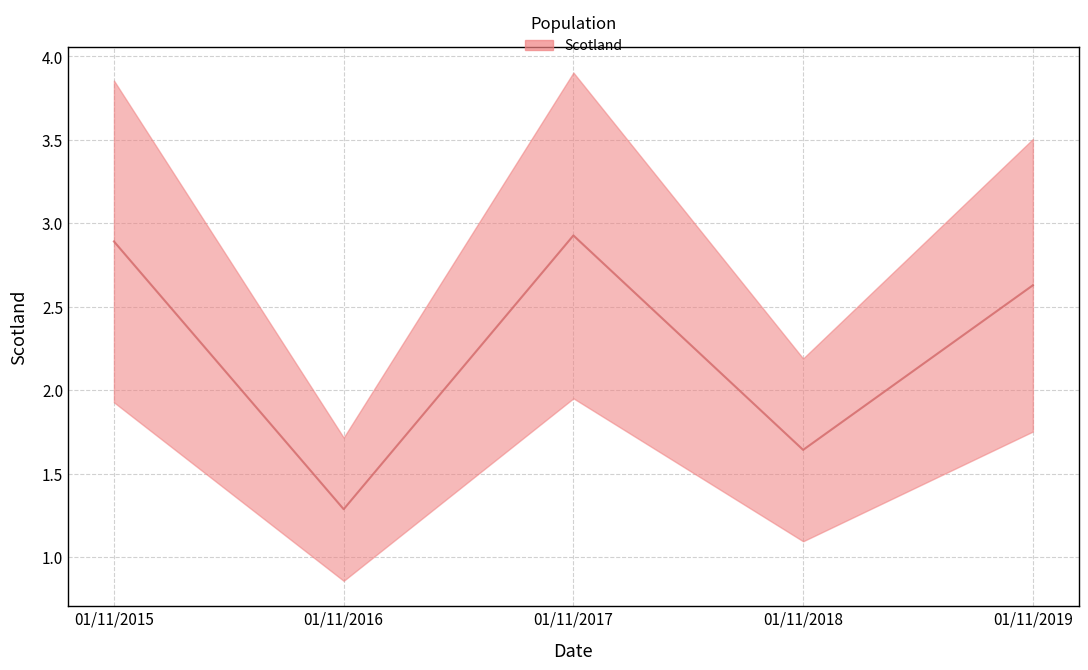

What is the approximate value at 01/11/2016?

1.3